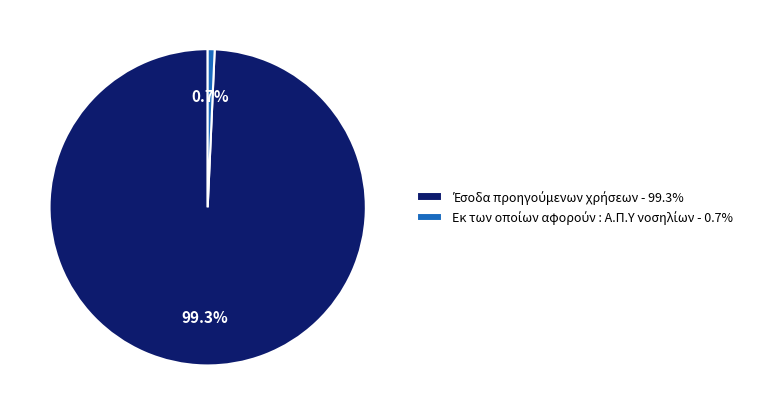

To the nearest percent, what is the combined percentage of Εκ των οποίων αφορούν : Α.Π.Υ νοσηλίων and Έσοδα προηγούμενων χρήσεων?

100%